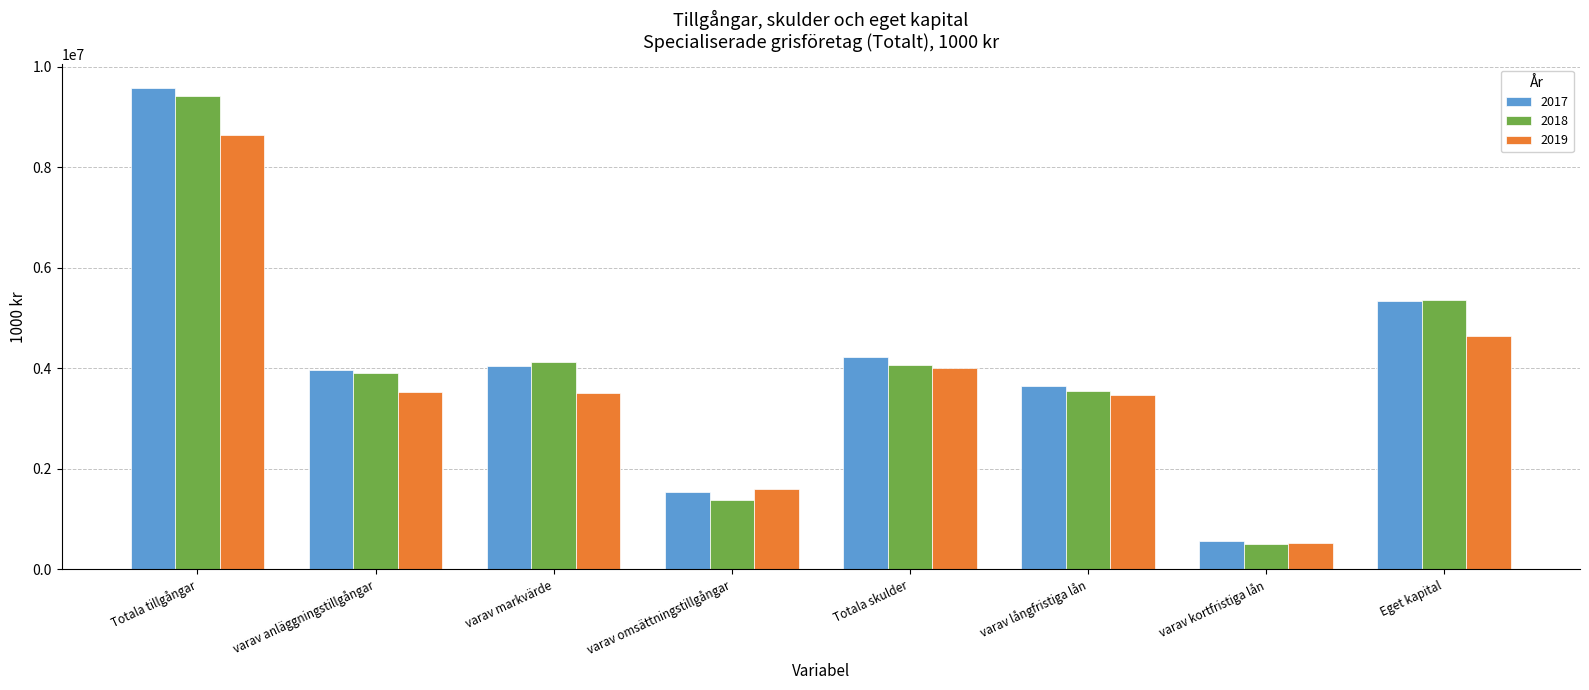

What is the highest value of the 2018 series?

9428877.3